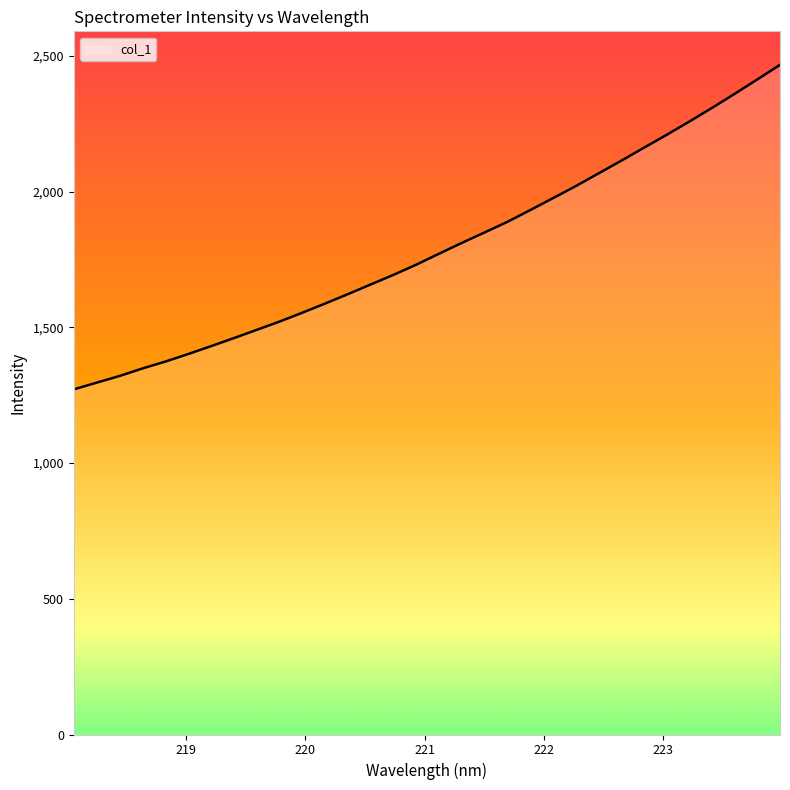

What is the maximum value shown in the chart?

2467.0